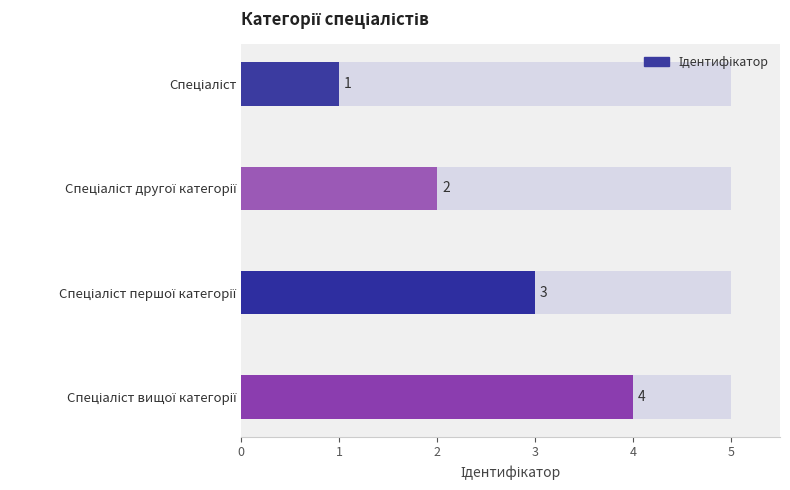

Rank the categories by value from highest to lowest.

Спеціаліст вищої категорії, Спеціаліст першої категорії, Спеціаліст другої категорії, Спеціаліст